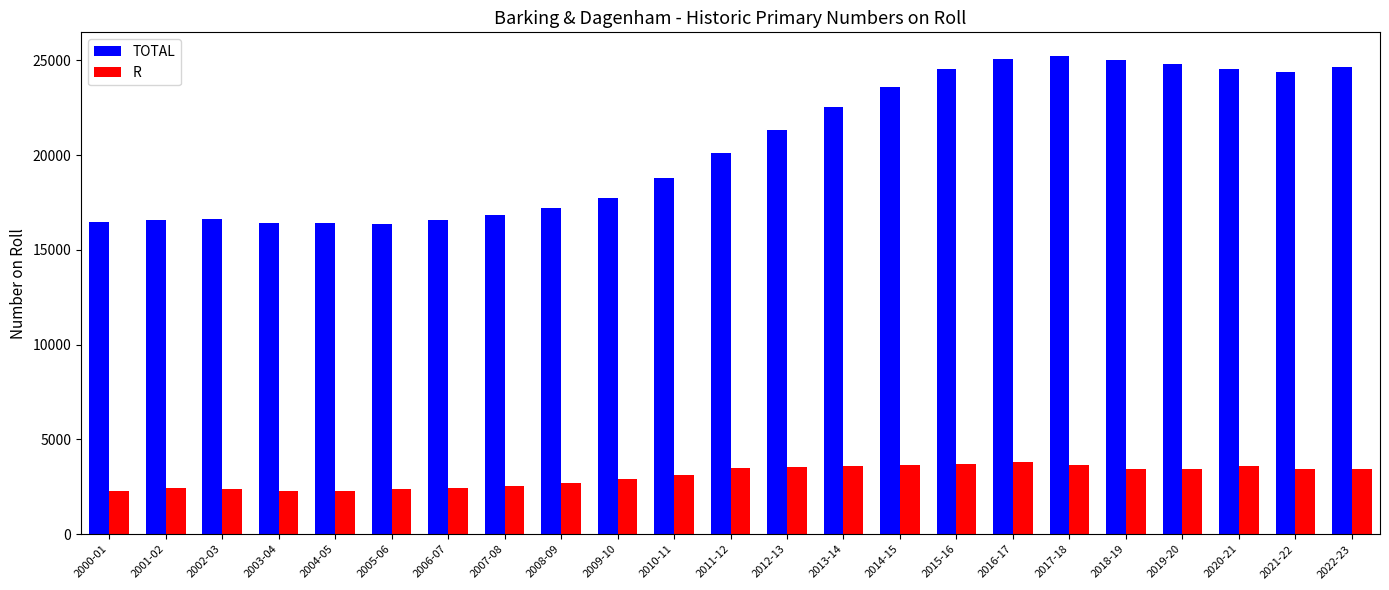

How many values in the TOTAL series are below 20116?

11